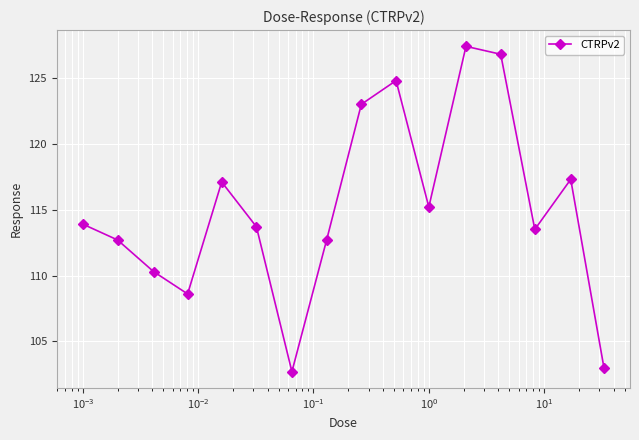

True or false: the data has more than 1 interior local peaks.

True